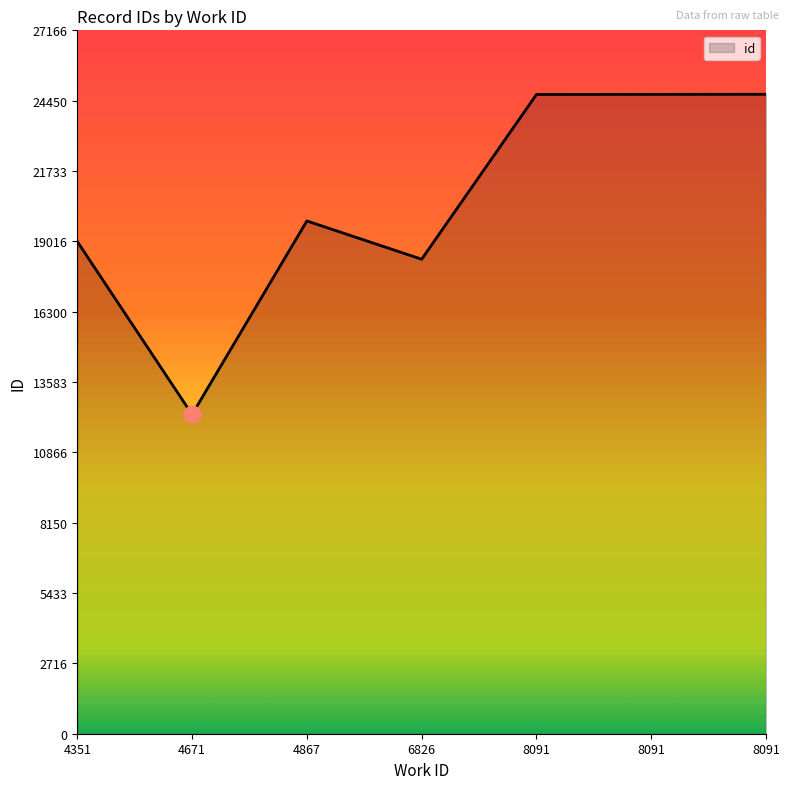

Does the chart have visible grid lines?

No